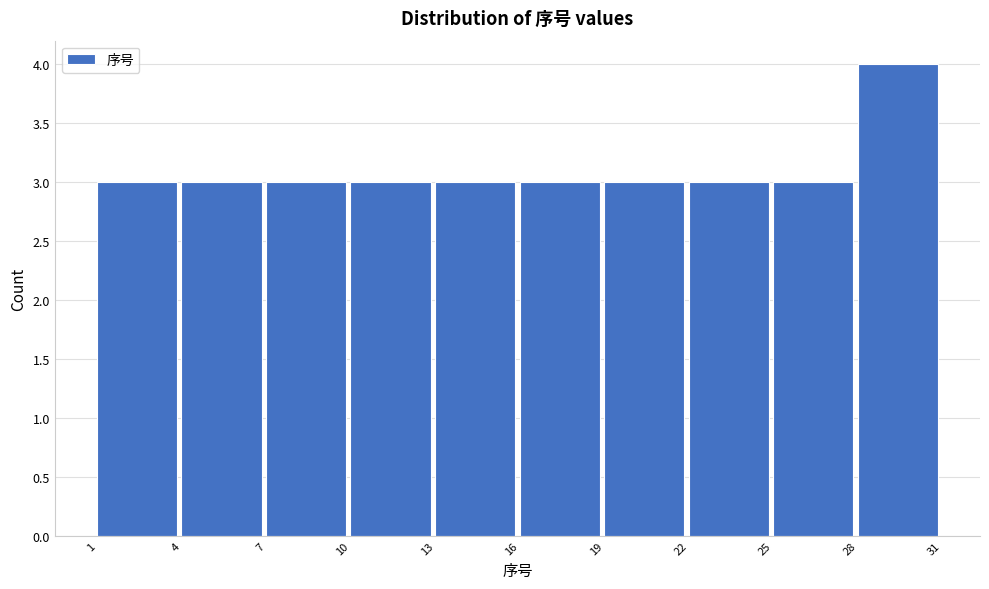

Reading left to right, transcribe this chart: for each bar, give the range it covers on the x-axis and its height. The values are not printed on the chart, so give them approximately, as read against the axis.

1 to 4: 3
4 to 7: 3
7 to 10: 3
10 to 13: 3
13 to 16: 3
16 to 19: 3
19 to 22: 3
22 to 25: 3
25 to 28: 3
28 to 31: 4